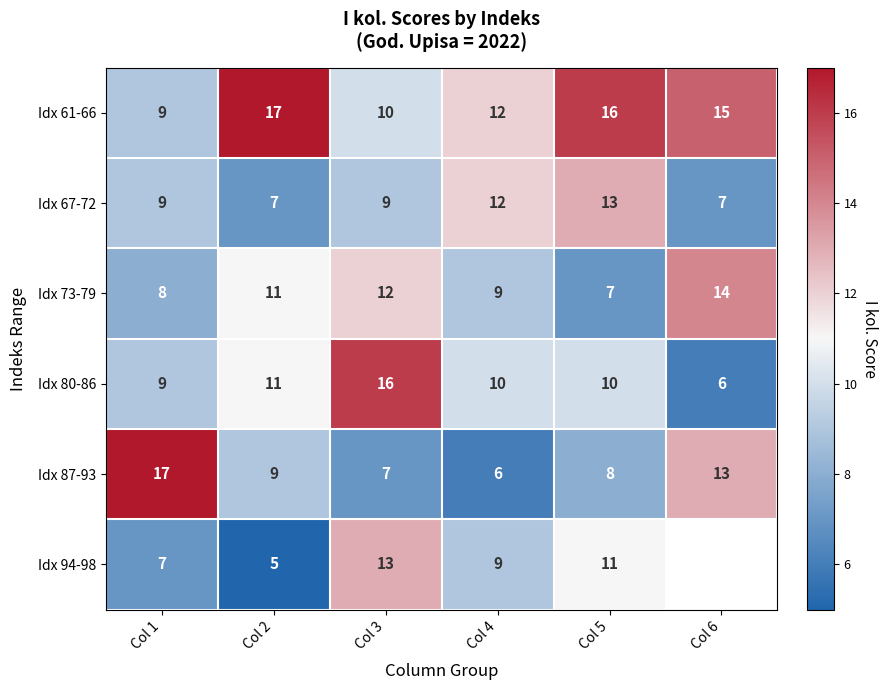

What is the difference between the maximum and minimum values in the Idx 73-79 series?

7